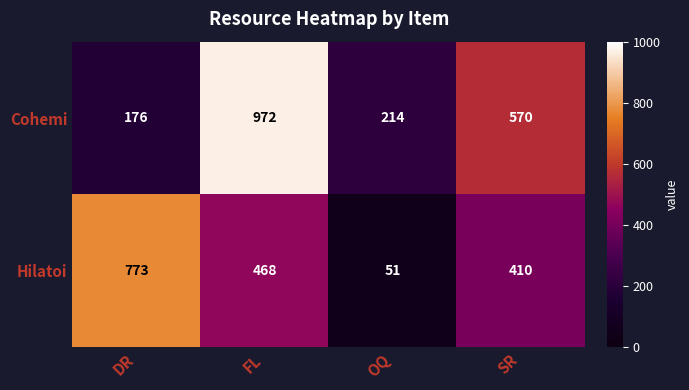

Reading right to left, list all the values displayed in this chart.

Cohemi: 570	214	972	176
Hilatoi: 410	51	468	773